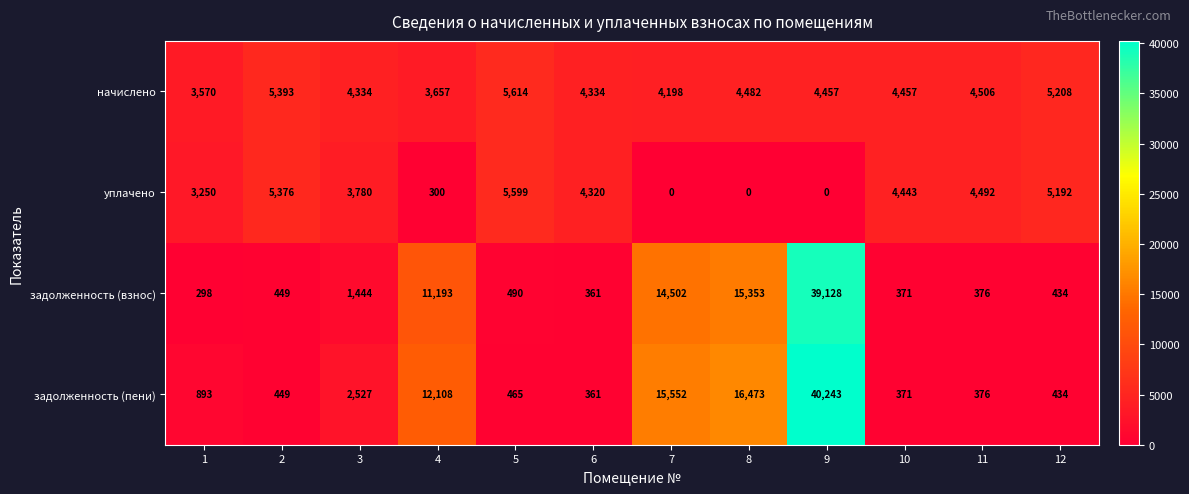

What is the sum of the начислено values at 6 and 3?

8668